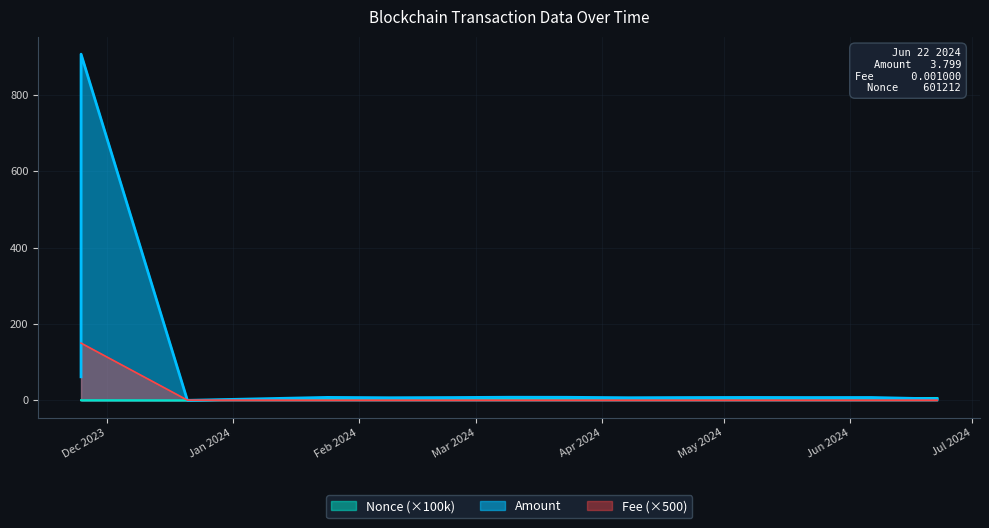

True or false: Amount and Fee intersect in this chart.

True